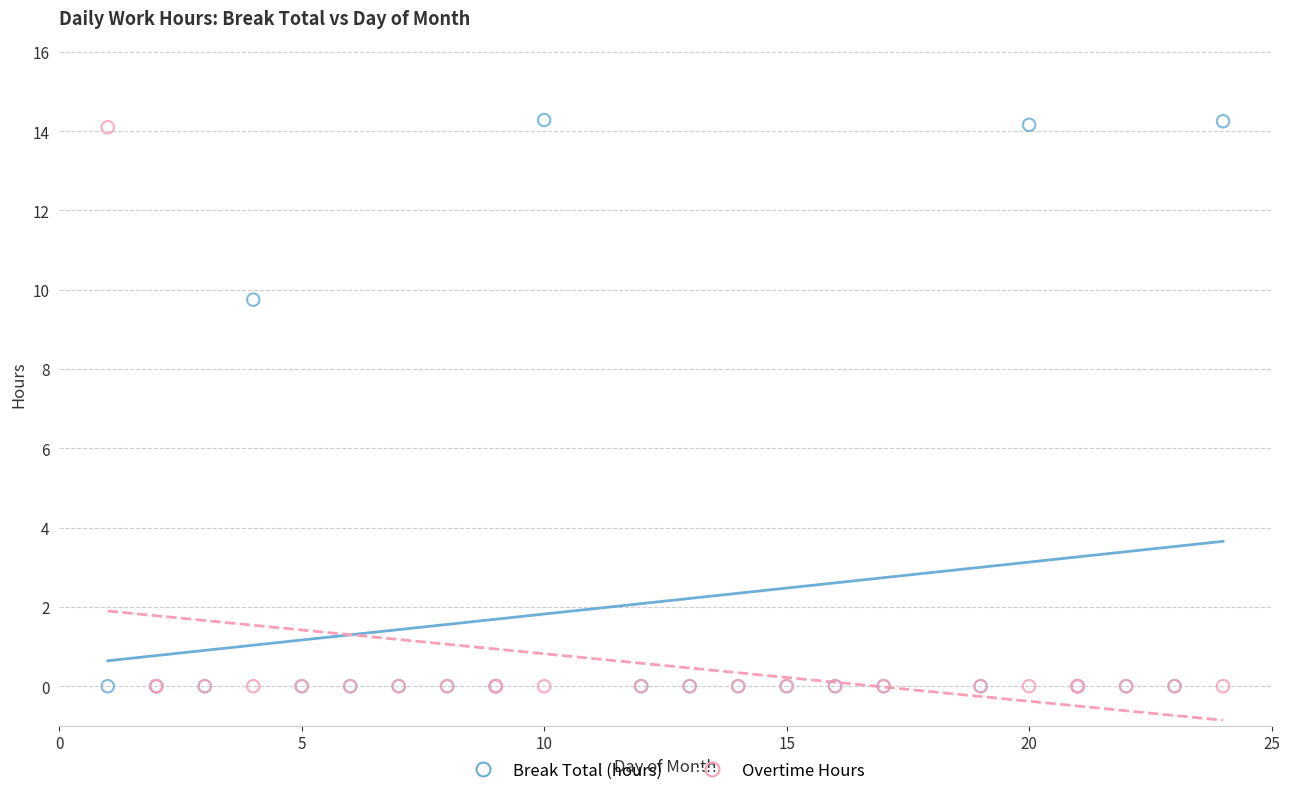

Across all series, what Y value is closest to 7?

9.8